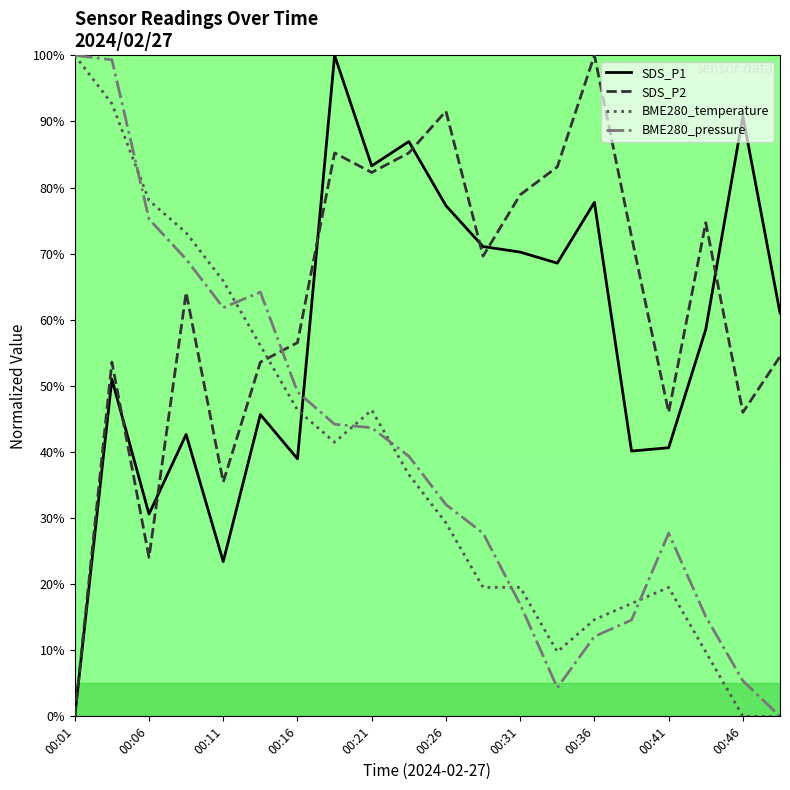

Which series has the largest total across all categories?

SDS_P2